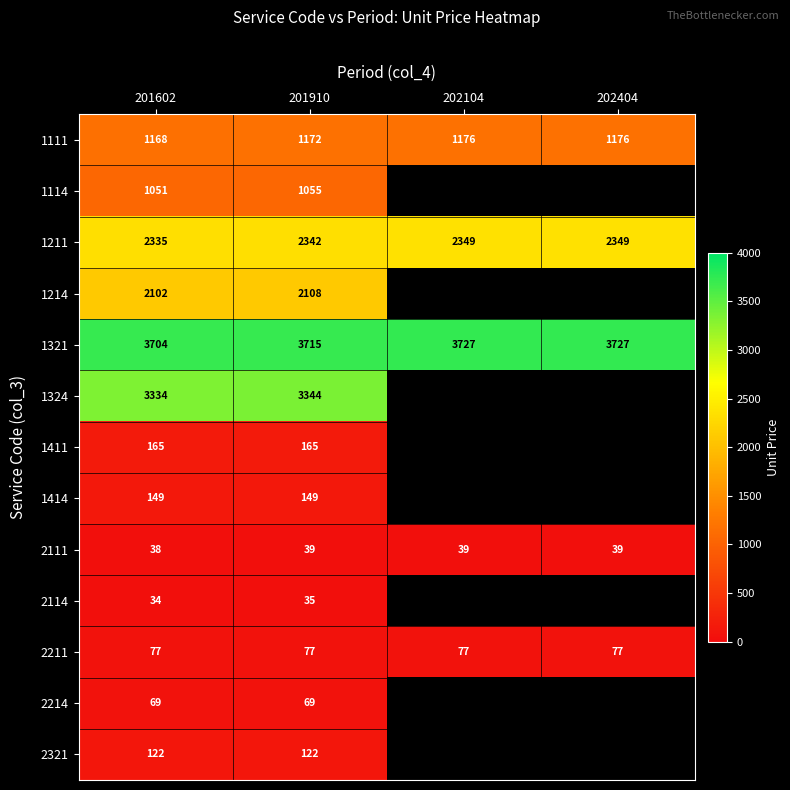

Is it true that 1114 equals 1051 at 201602?

True